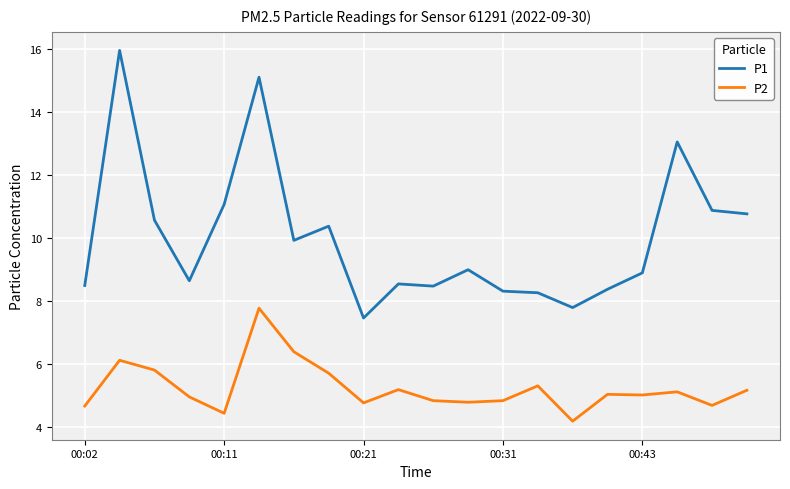

True or false: P2 and P1 cross at least once.

False